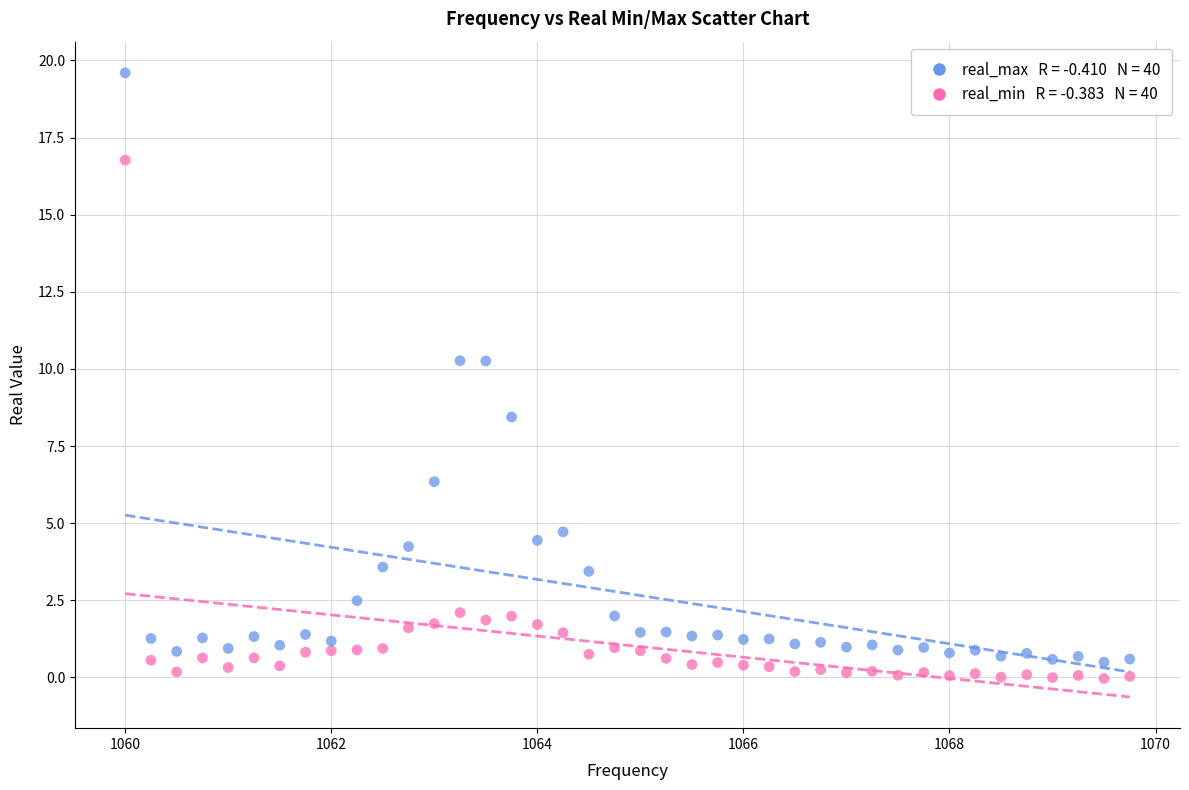

Across all series, what Y value is closest to 9?

8.4